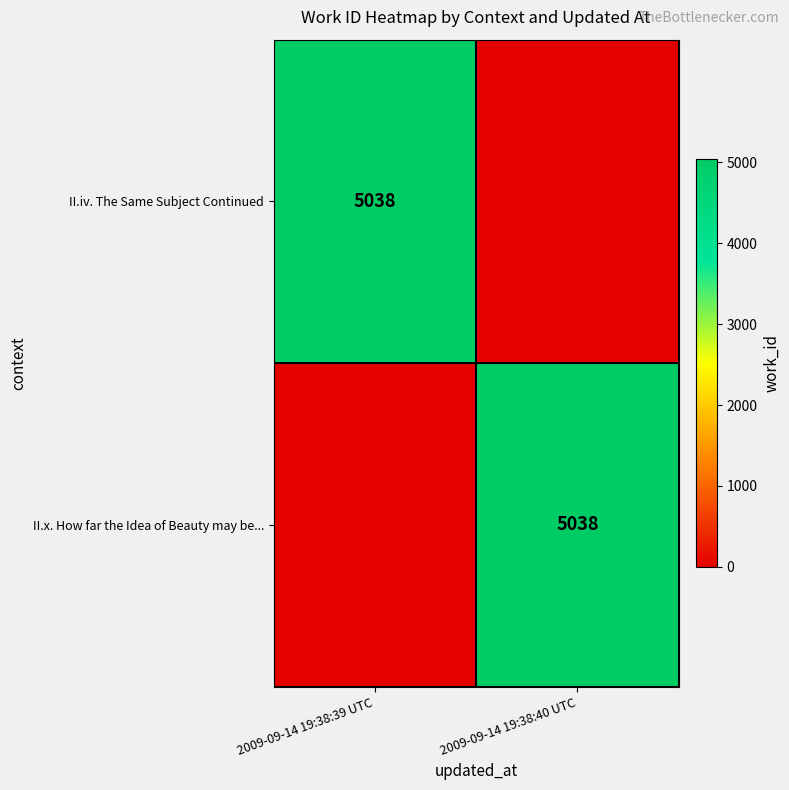

True or false: II.iv. The Same Subject Continued has a value of 1679 at 2009-09-14 19:38:39 UTC.

False